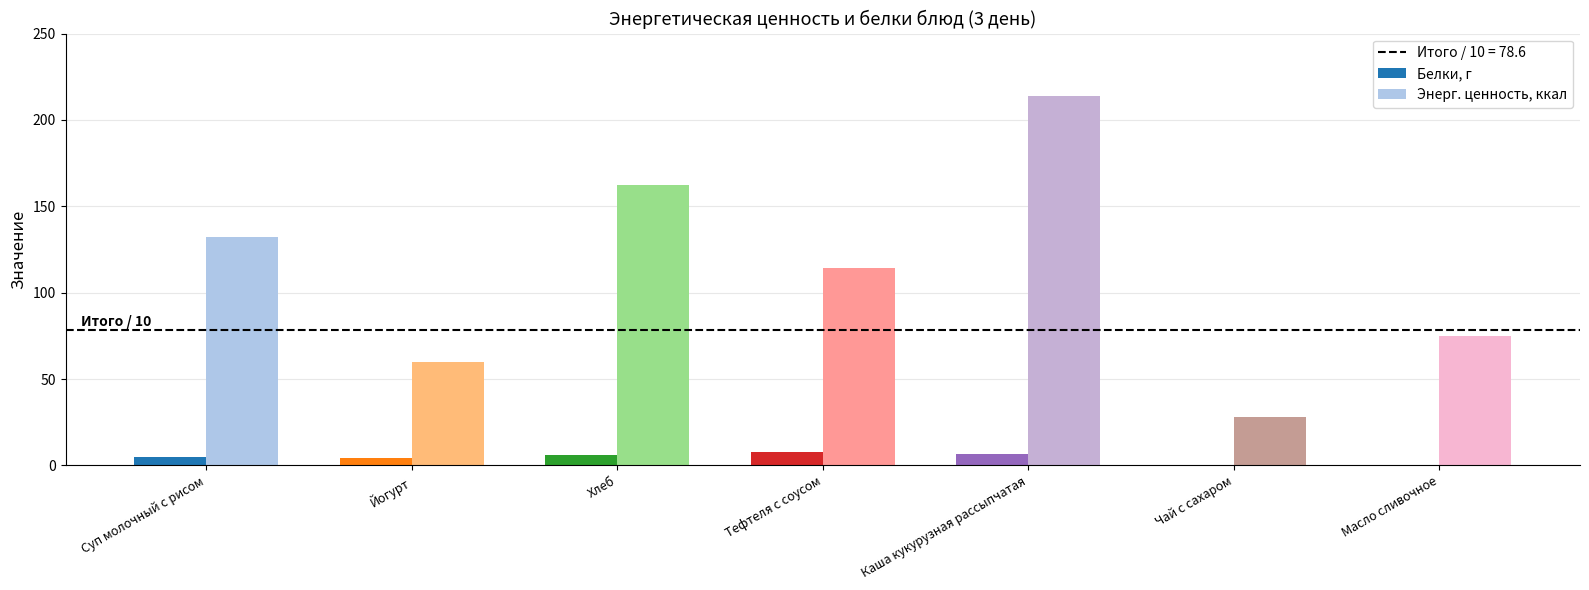

What value does the Белки, г series have at Каша кукурузная рассыпчатая?

6.6